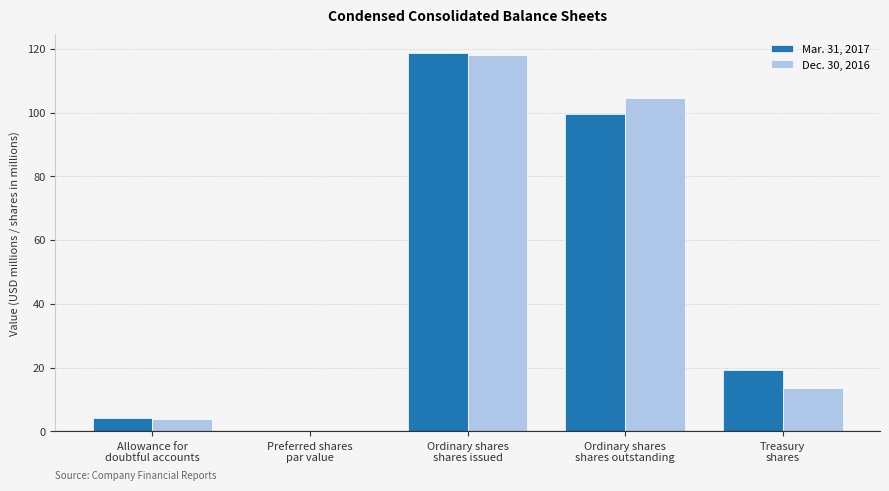

How many groups of bars are there?

5